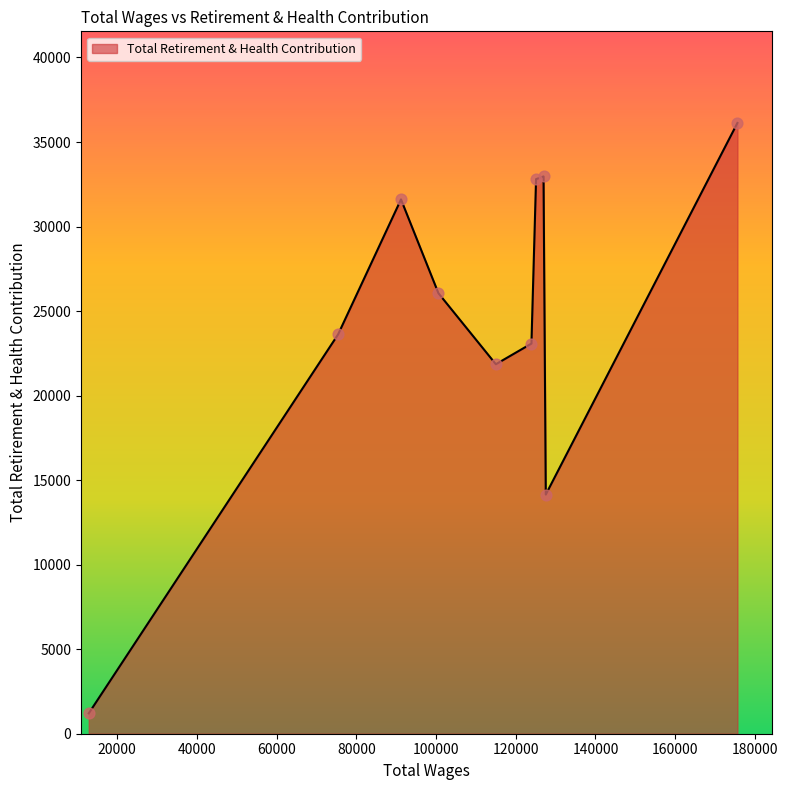

What is the minimum value shown in the chart?

1205